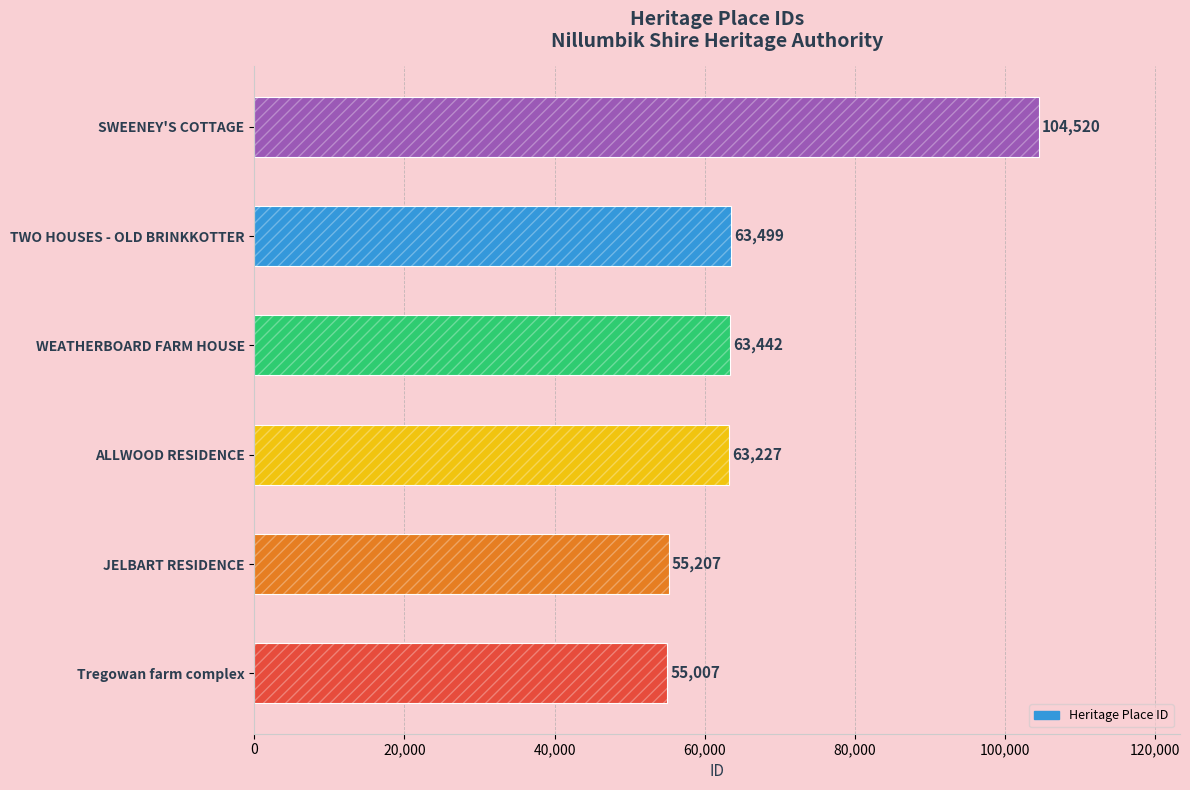

Count the number of data series in this chart.

1